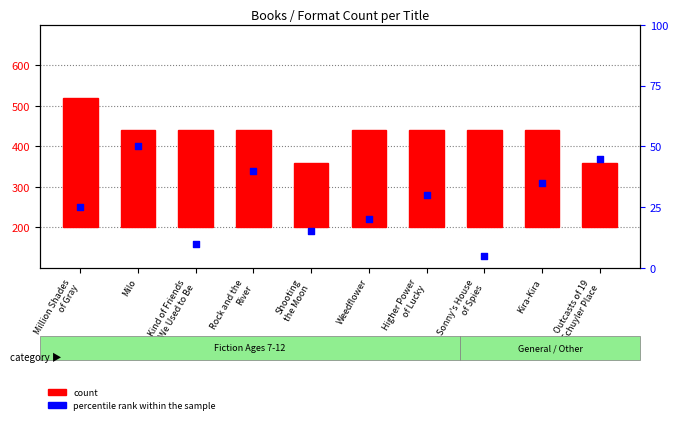

At how many categories does at least one series exceed 72?

10